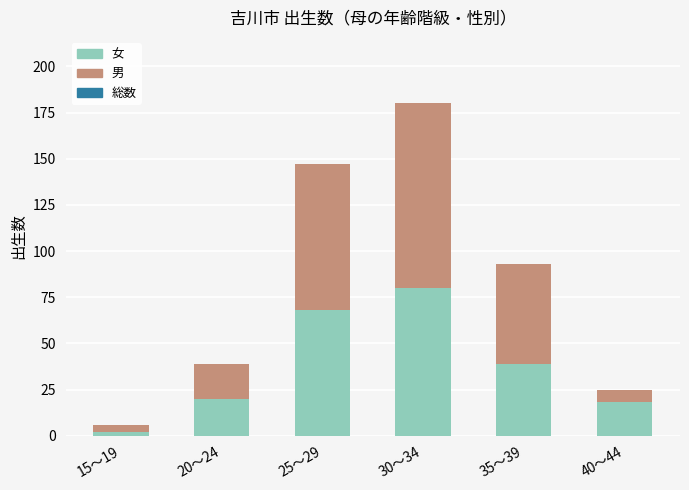

What is the difference between the second highest and minimum values in the 女 series?

66